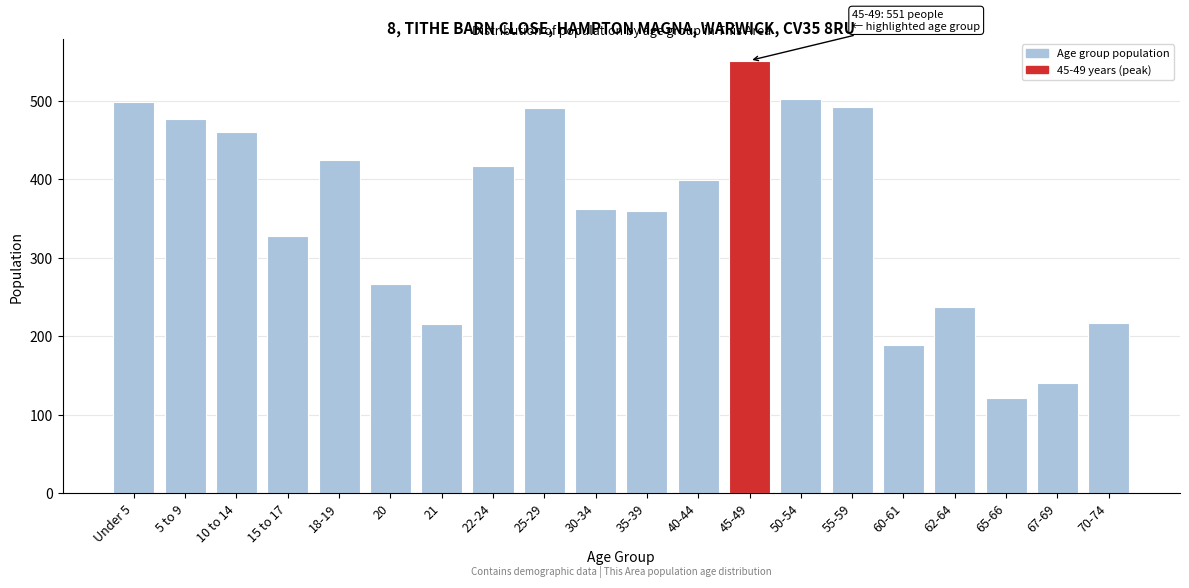

What is the approximate value at 70-74, to the nearest 50?

200